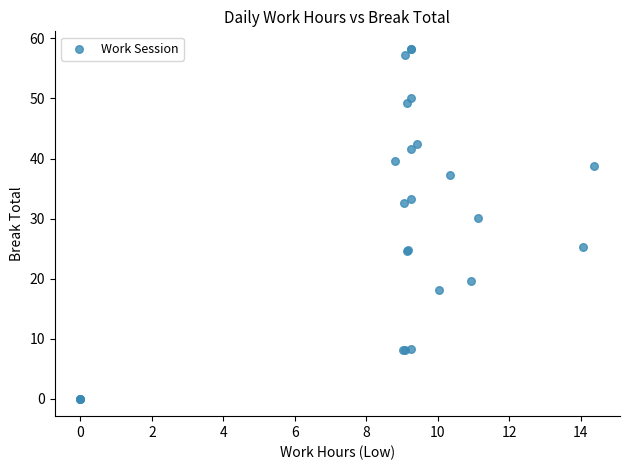

What Y value in the scatter plot is closest to 29?

30.0